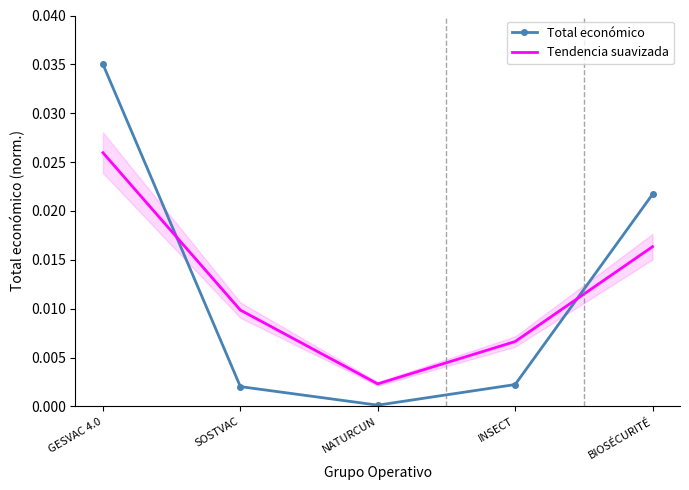

At NATURCUN, list the series in order from smallest to largest.

Total económico, Tendencia suavizada